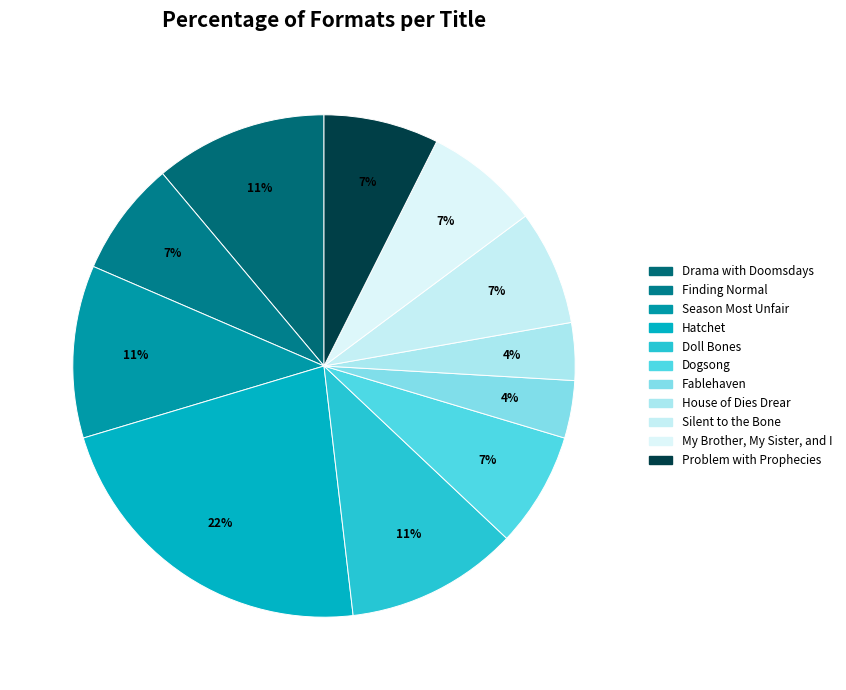

Does Fablehaven account for over 50% of the chart?

No